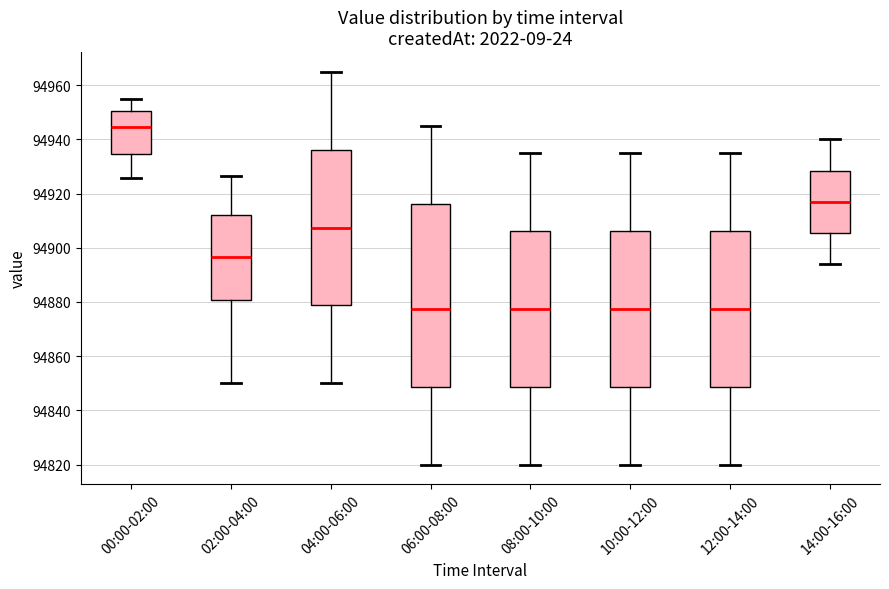

Reading left to right, transcribe this box plot: for each box, give where its median line is, the range the box spans, and where its two whiskers end, as read against the y-axis. The values are not printed on the chart, so give them approximately, as read against the axis.

00:00-02:00: median 94944, box 94934 to 94950, whiskers 94926 to 94956
02:00-04:00: median 94896, box 94880 to 94912, whiskers 94850 to 94926
04:00-06:00: median 94908, box 94878 to 94936, whiskers 94850 to 94966
06:00-08:00: median 94878, box 94848 to 94916, whiskers 94820 to 94946
08:00-10:00: median 94878, box 94848 to 94906, whiskers 94820 to 94936
10:00-12:00: median 94878, box 94848 to 94906, whiskers 94820 to 94936
12:00-14:00: median 94878, box 94848 to 94906, whiskers 94820 to 94936
14:00-16:00: median 94918, box 94906 to 94928, whiskers 94894 to 94940